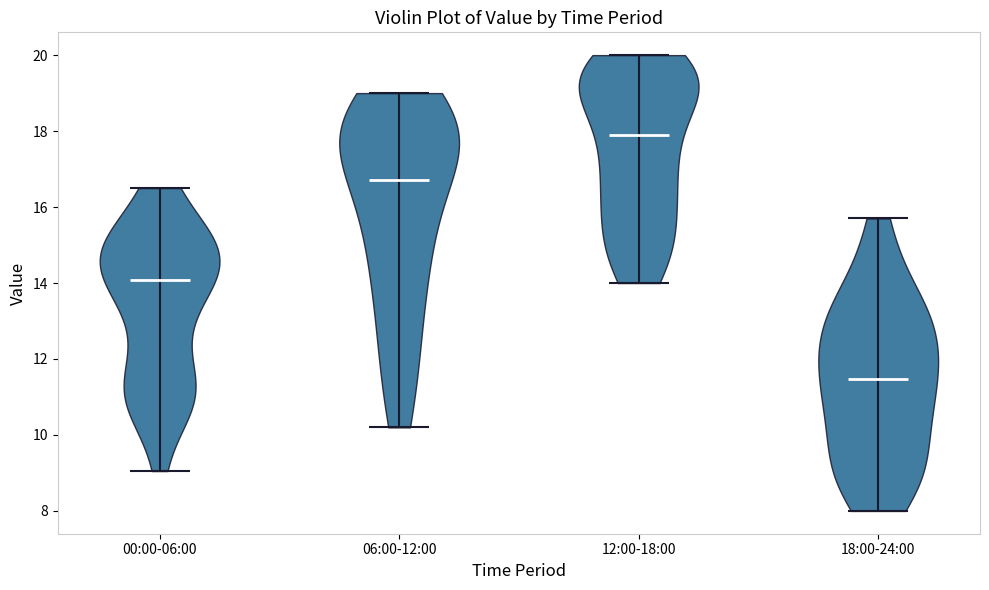

What is the highest point the violin for 18:00-24:00 reaches on the y-axis? The values are not printed on the chart, so give them approximately, as read against the axis.

15.8